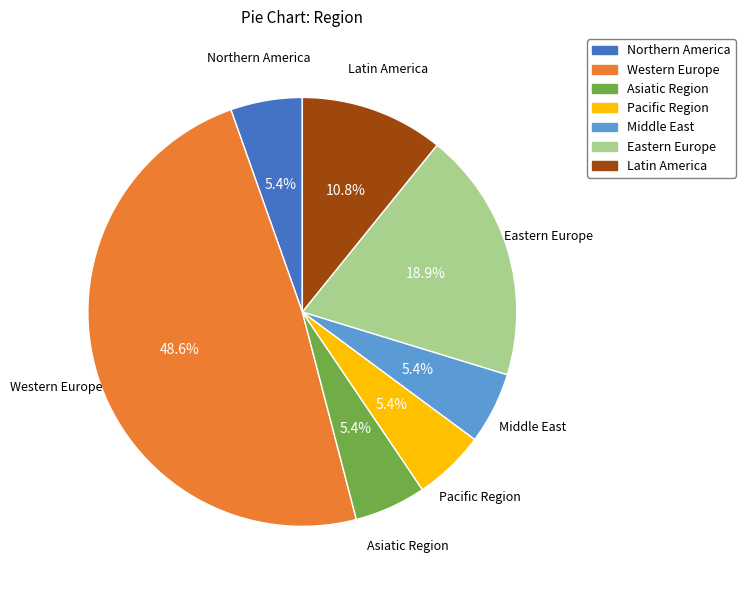

What percentage is NOT represented by Western Europe?

51.4%